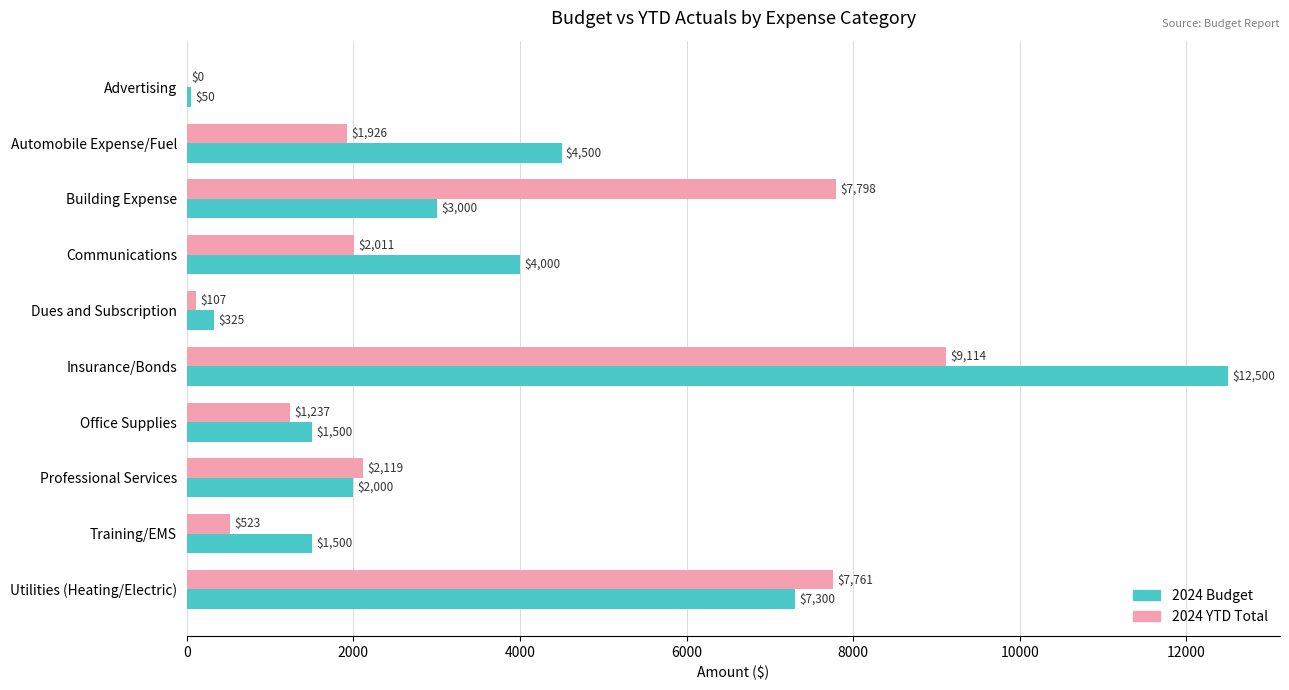

Which series has the largest total across all categories?

2024 Budget